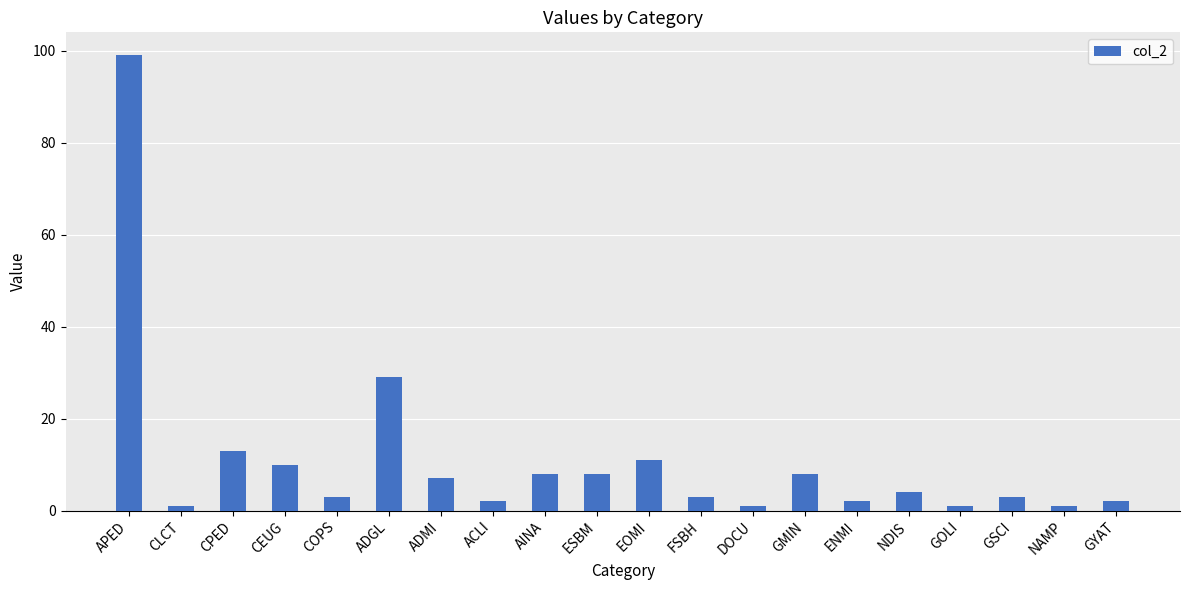

What is the value of the 13th bar from the left?

1